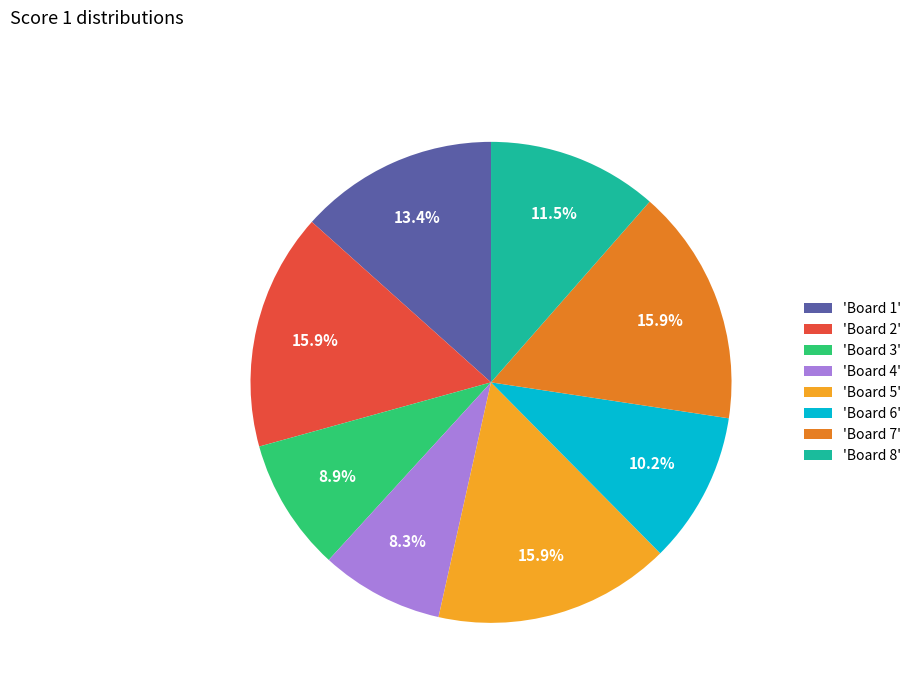

Which category has the smallest portion of the pie?

'Board 4'